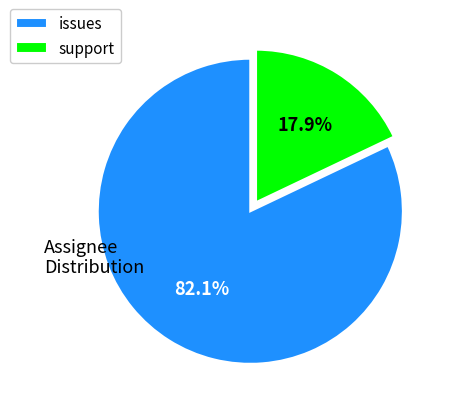

To the nearest percent, what percentage of the pie is issues?

82%